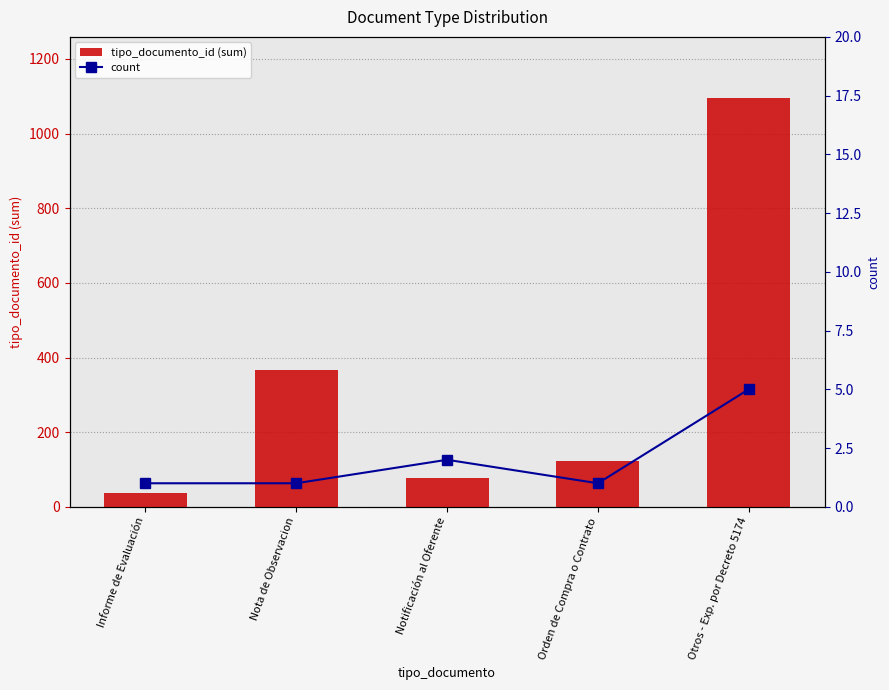

What are all the series names shown in the legend?

tipo_documento_id (sum), count